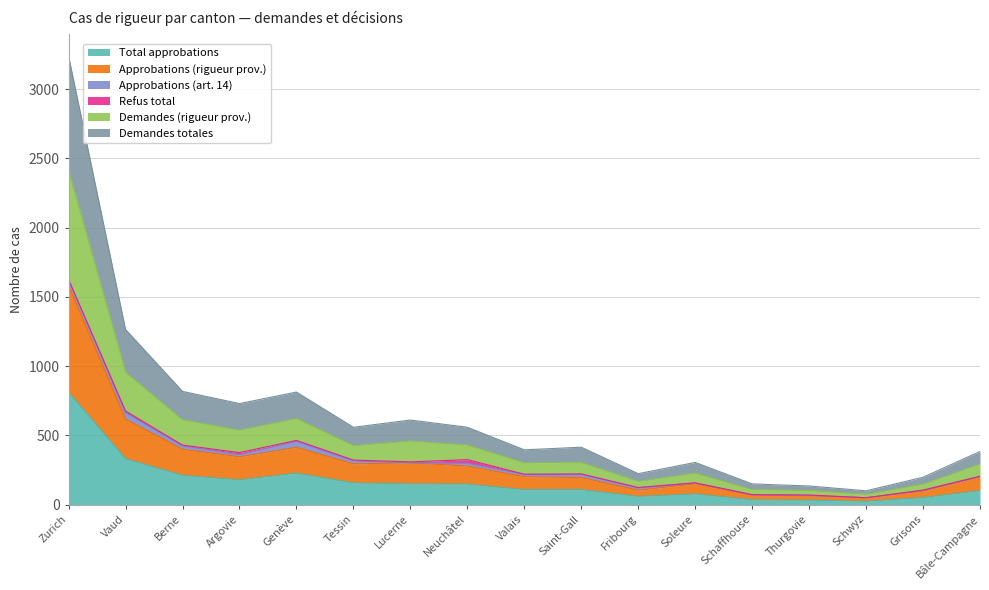

Where is the first local minimum for Total approbations?

Argovie